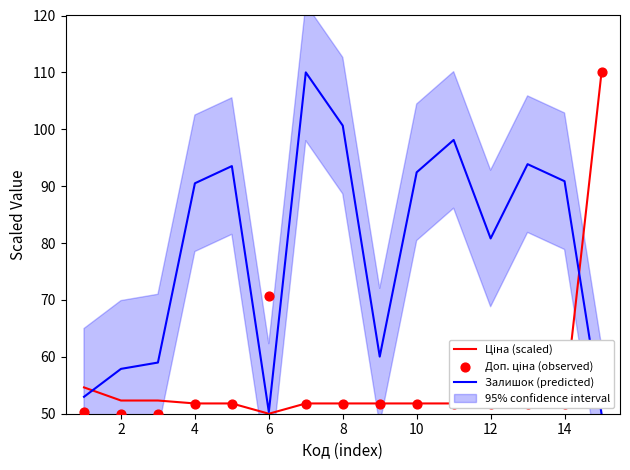

What are all the series names shown in the legend?

Ціна (scaled), Залишок (predicted), Доп. ціна (observed)